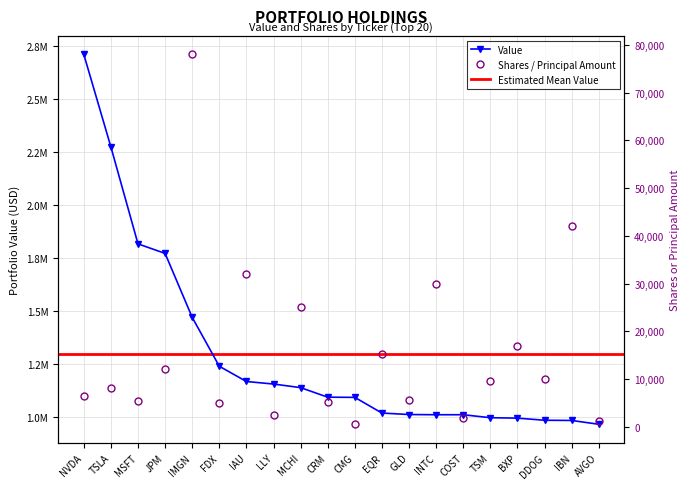

At which label does Value first exceed 1092000?

NVDA